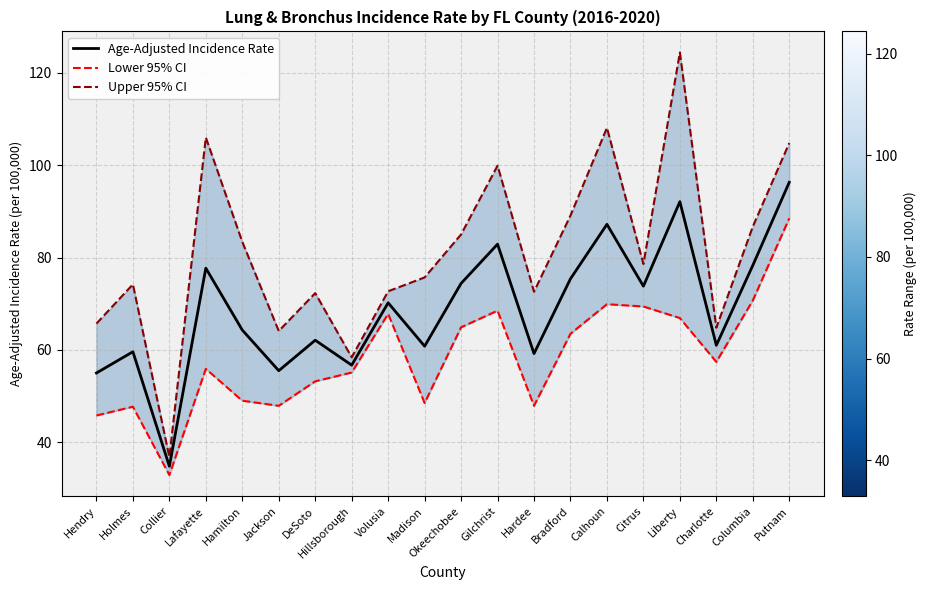

How many data points in Lower 95% CI are less than 57?

10